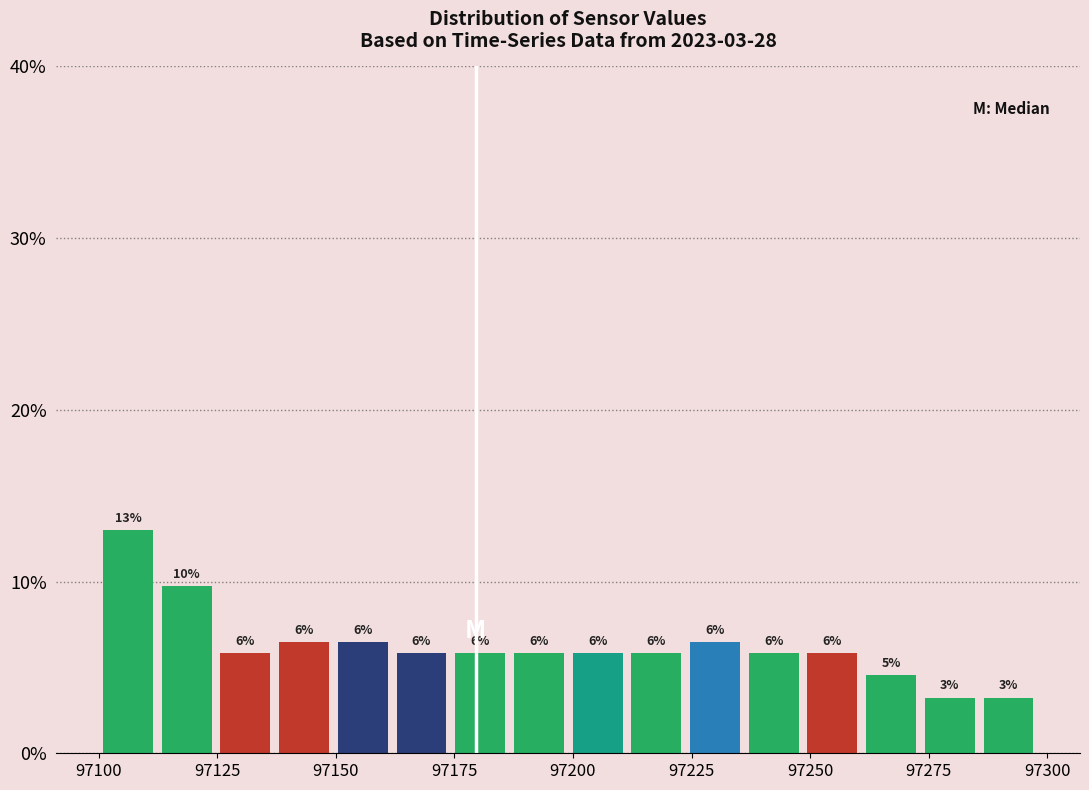

Read against the x-axis, roughly where is the centre of the tallest bar?

97105